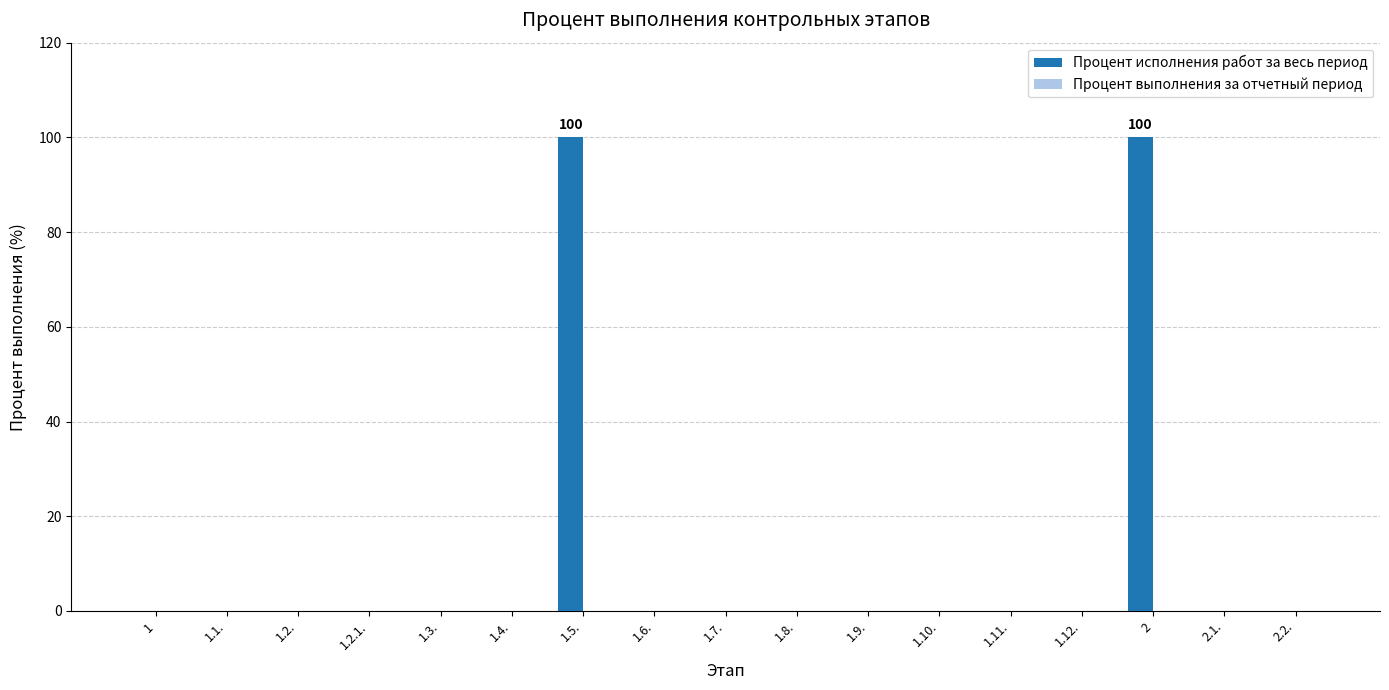

The value at 1.1. is 0. True or false?

True